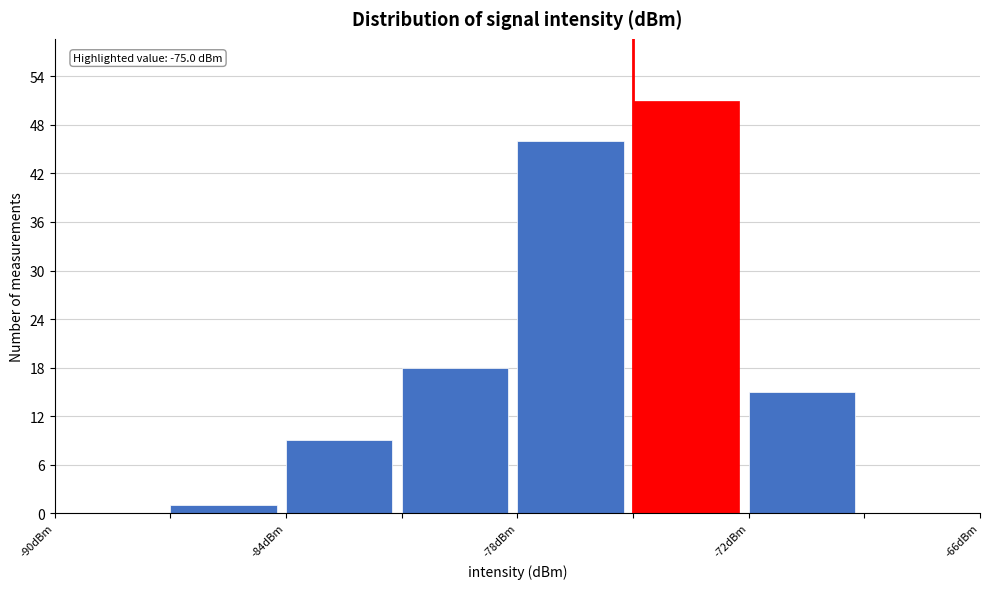

Around what value on the x-axis is the tallest bar? Give the approximate position of its centre, as read against the axis.

-74